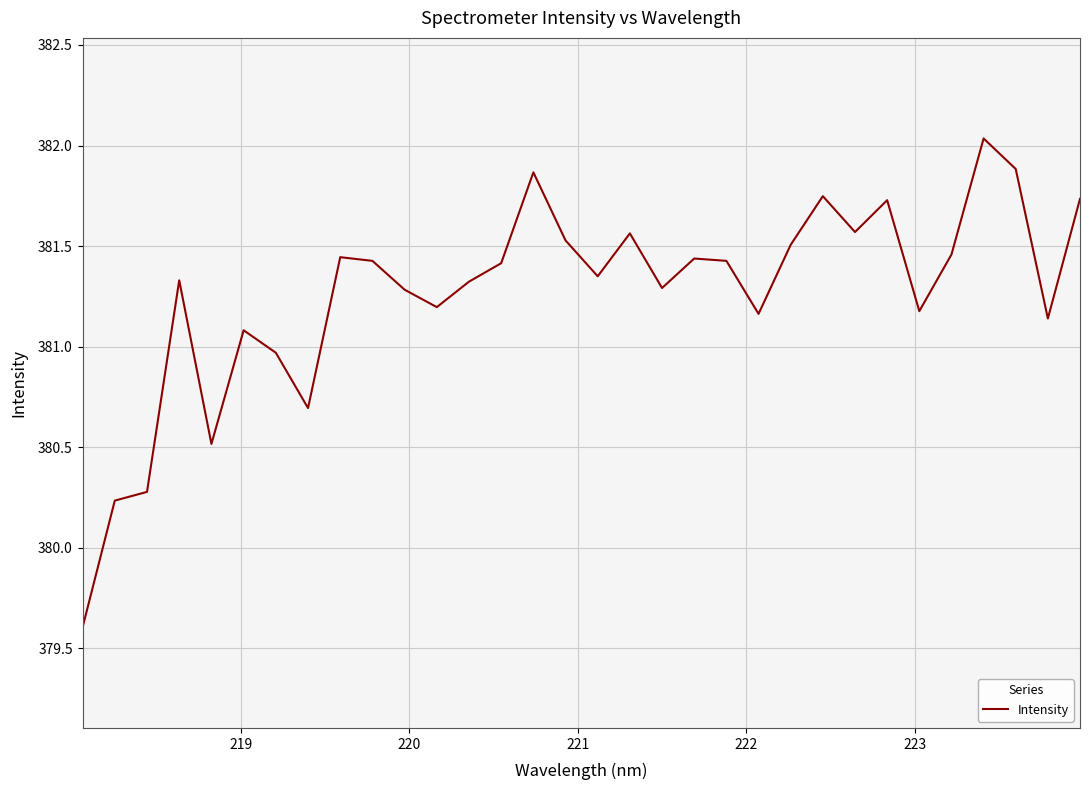

What is the minimum value shown in the chart?

379.6